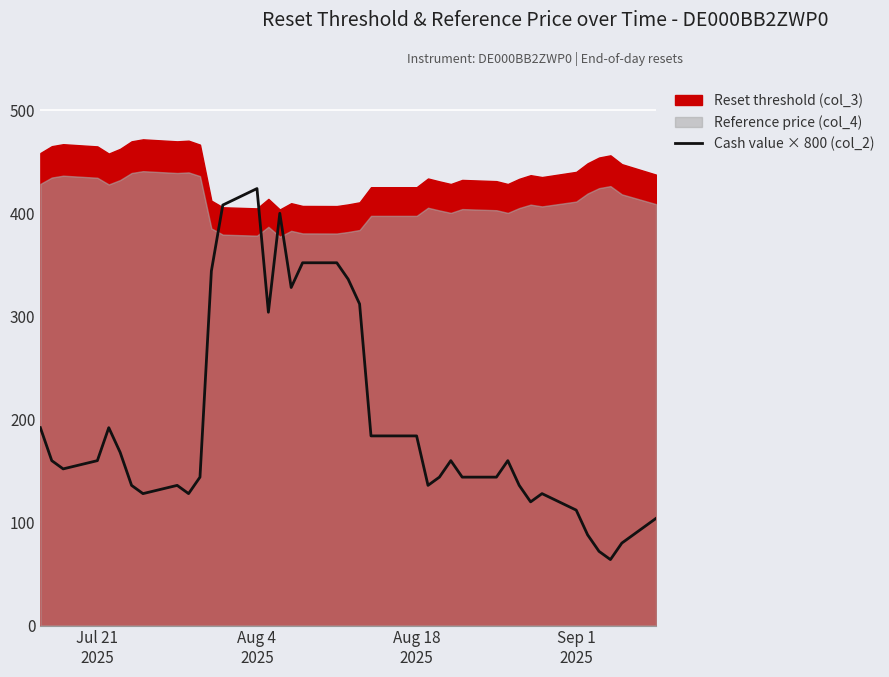

What is the lowest value of the Cash value × 800 (col_2) series?

64.0